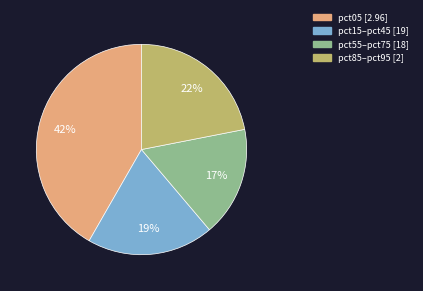

Is there a majority slice in this chart?

No